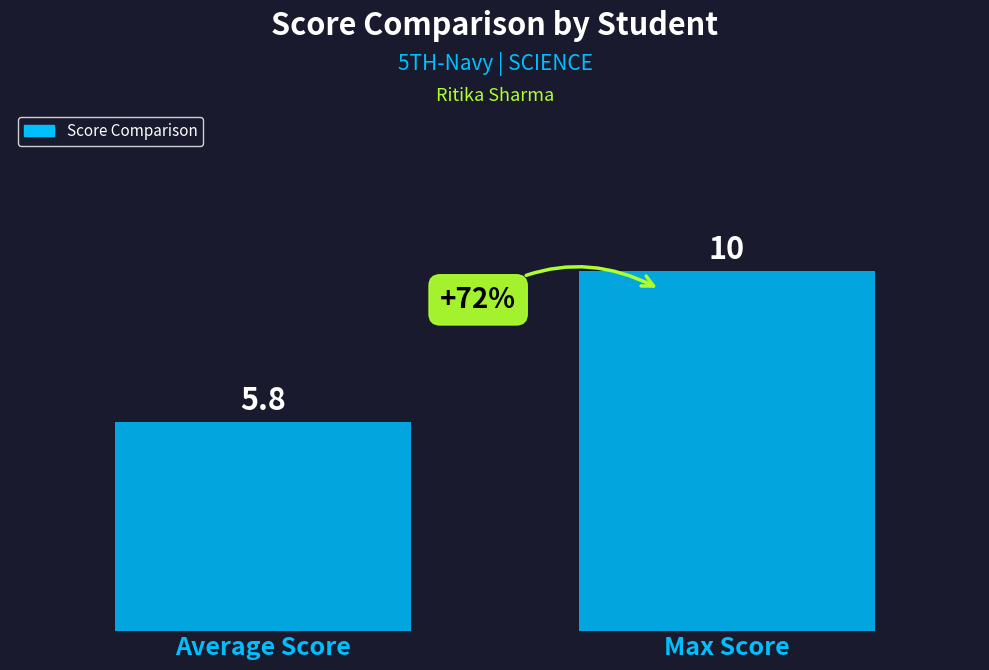

What is the difference between the values at Max Score and Average Score?

4.2